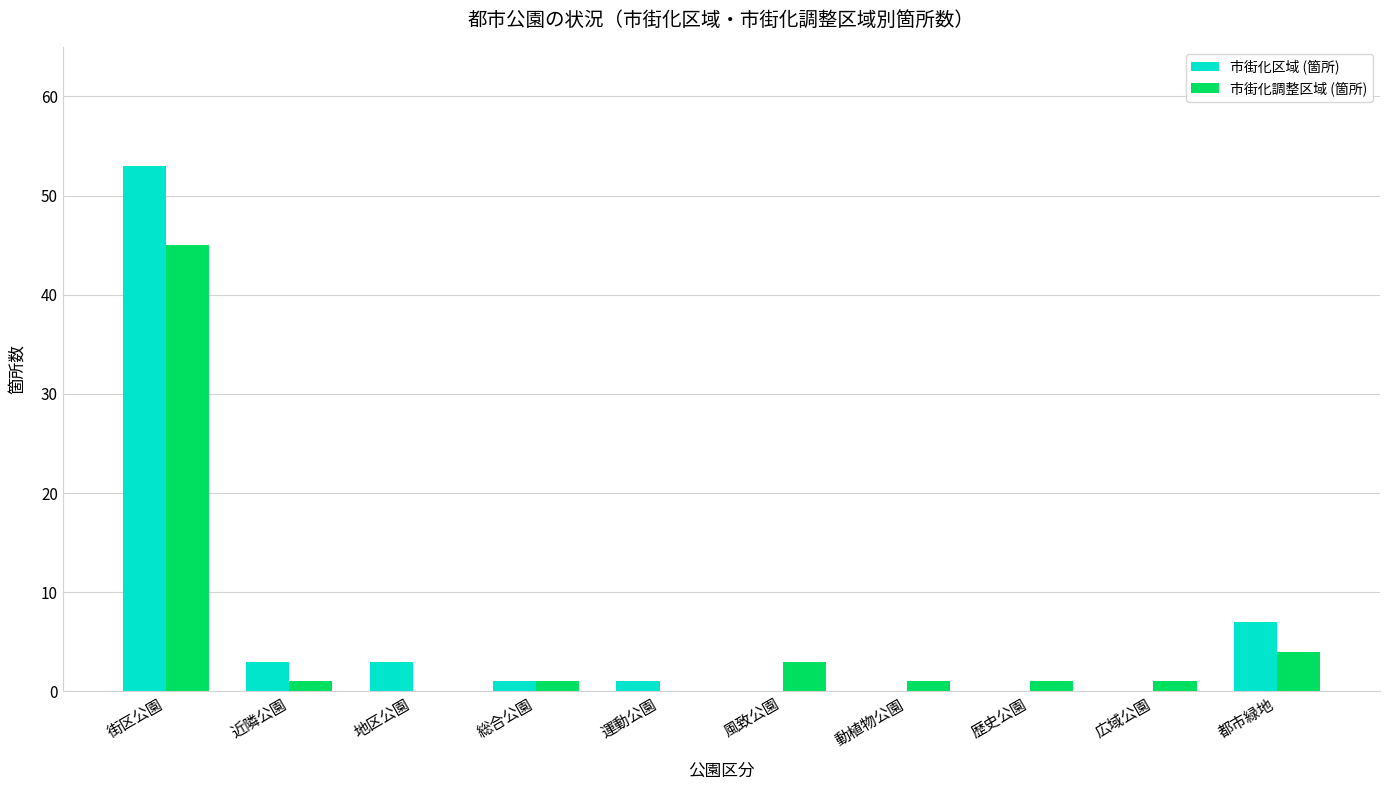

Which series has the largest total across all categories?

市街化区域 (箇所)